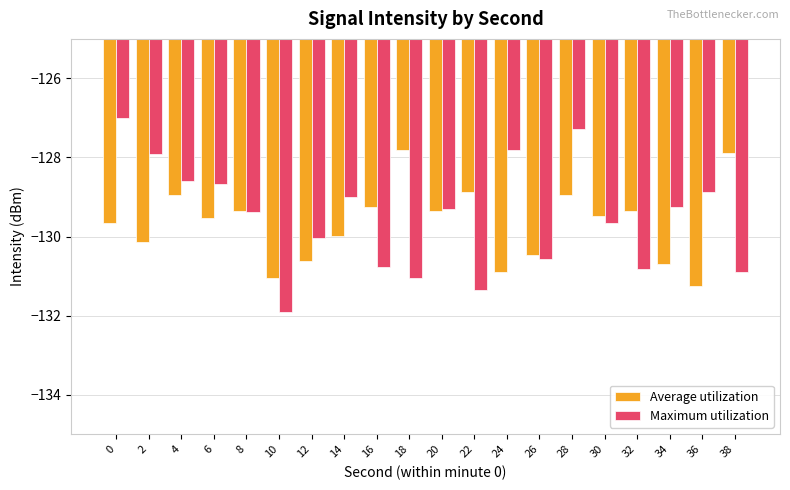

What is the lowest value of the Maximum utilization series?

-131.9